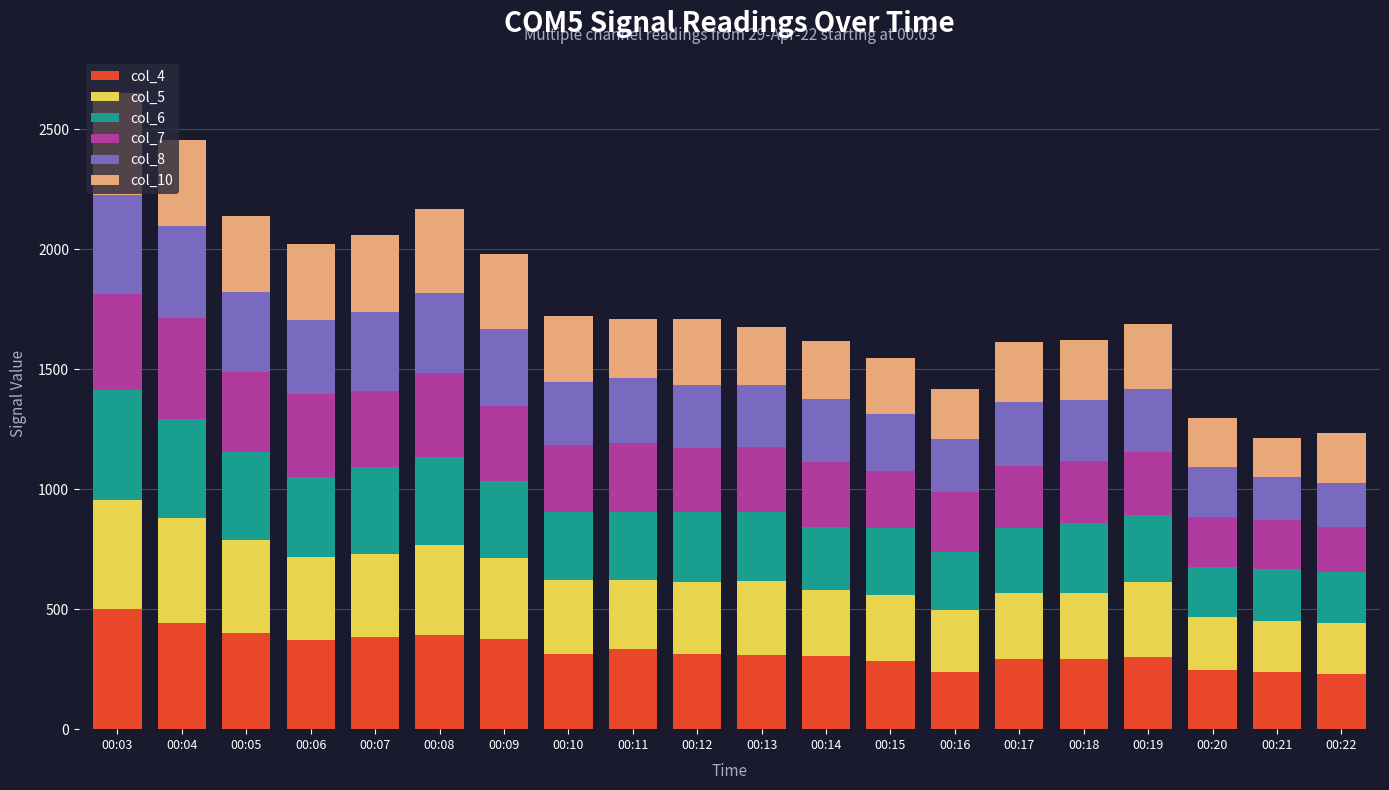

What is the minimum value for col_4?

229